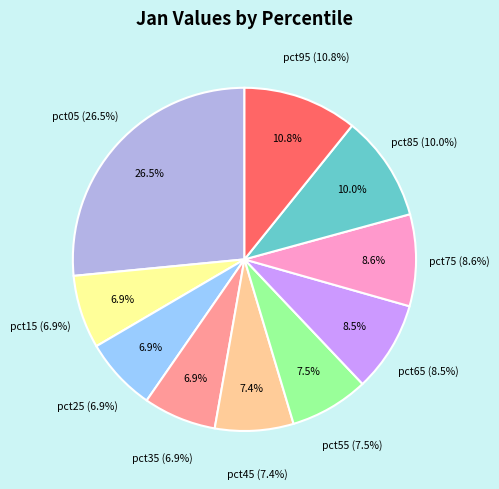

Which category has the biggest portion of the pie?

pct05